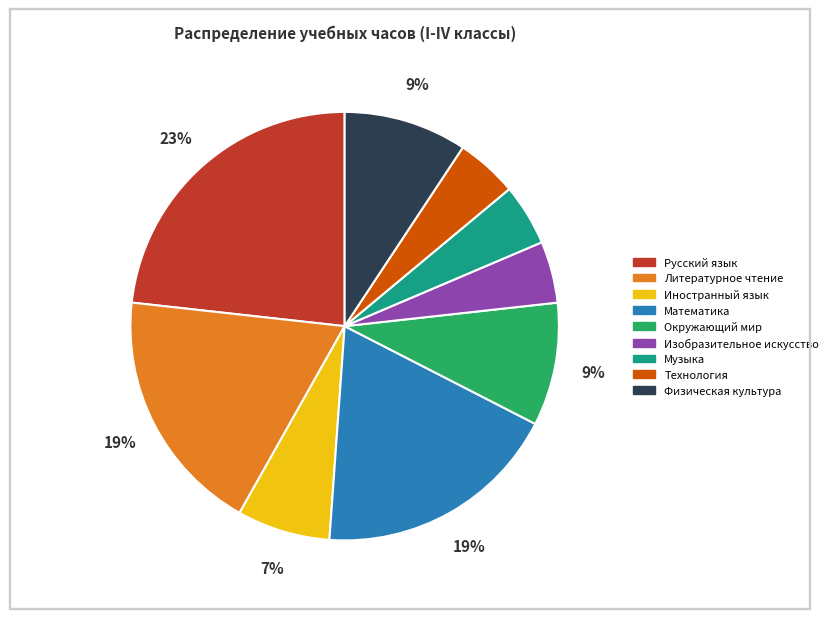

To the nearest percent, what is the combined percentage of Иностранный язык and Литературное чтение?

26%